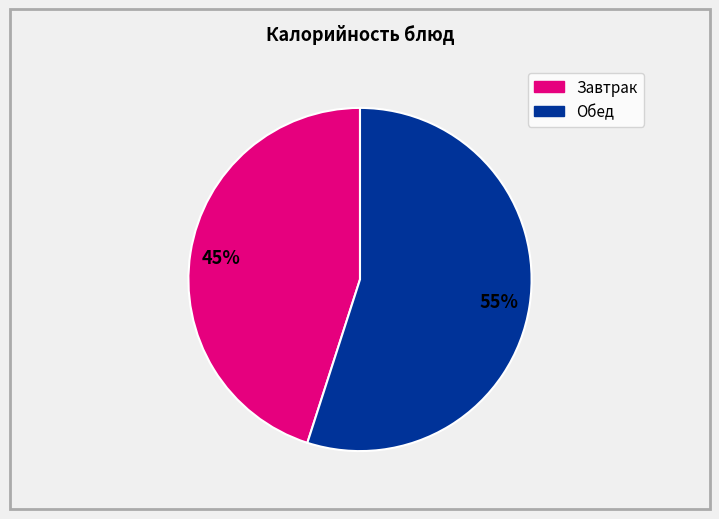

Is there a majority slice in this chart?

Yes